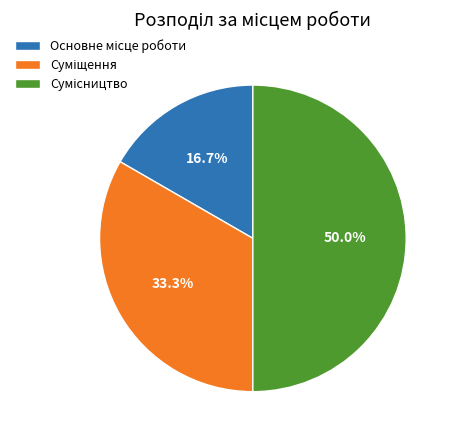

How much of the chart is everything except Основне місце роботи?

83.3%